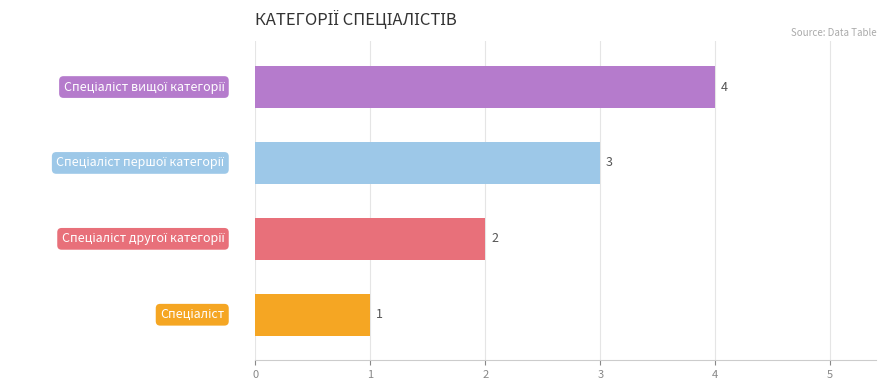

Count the values in the range 2 to 4.

3